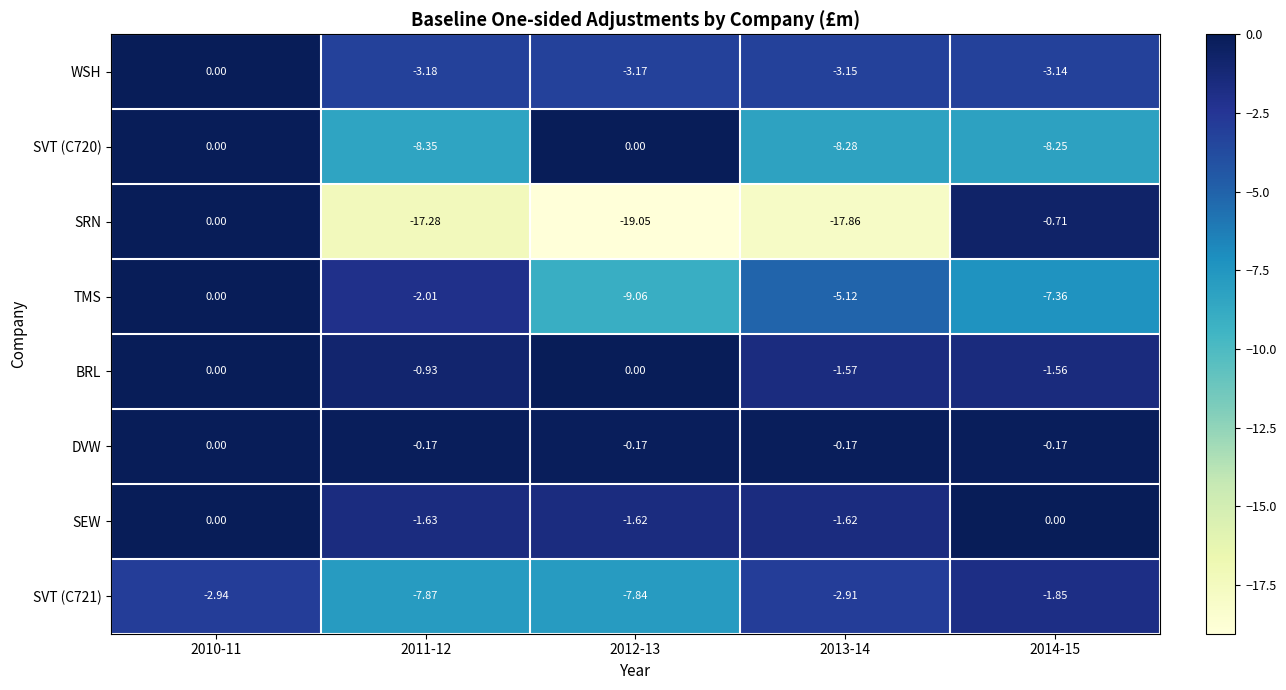

Rank the series at 2013-14 from lowest to highest value.

SRN, SVT (C720), TMS, WSH, SVT (C721), SEW, BRL, DVW